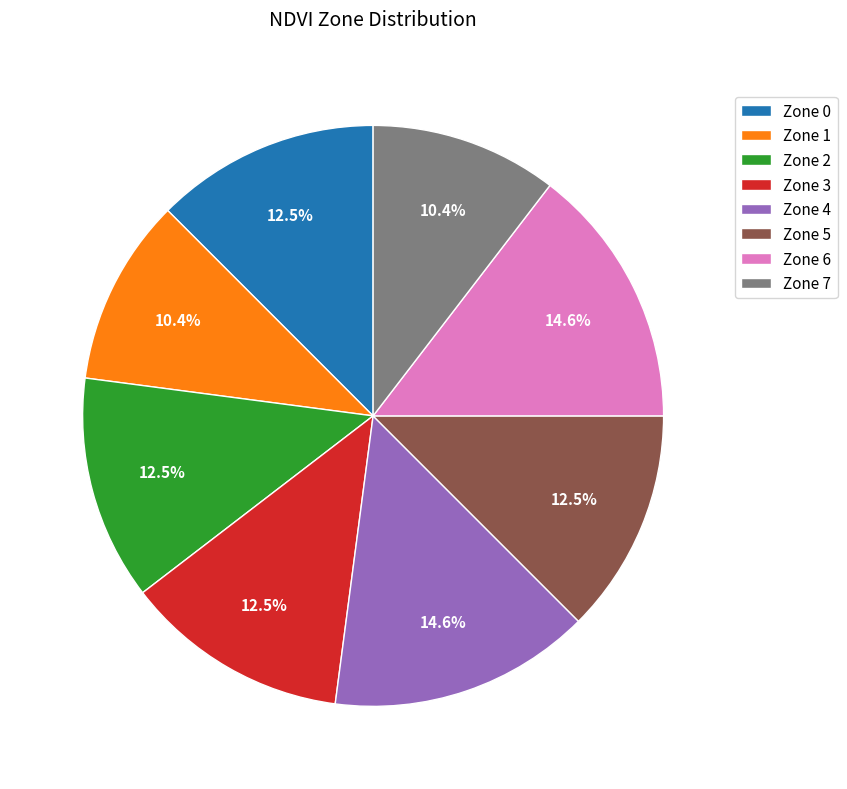

Which has a higher value, Zone 6 or Zone 2?

Zone 6